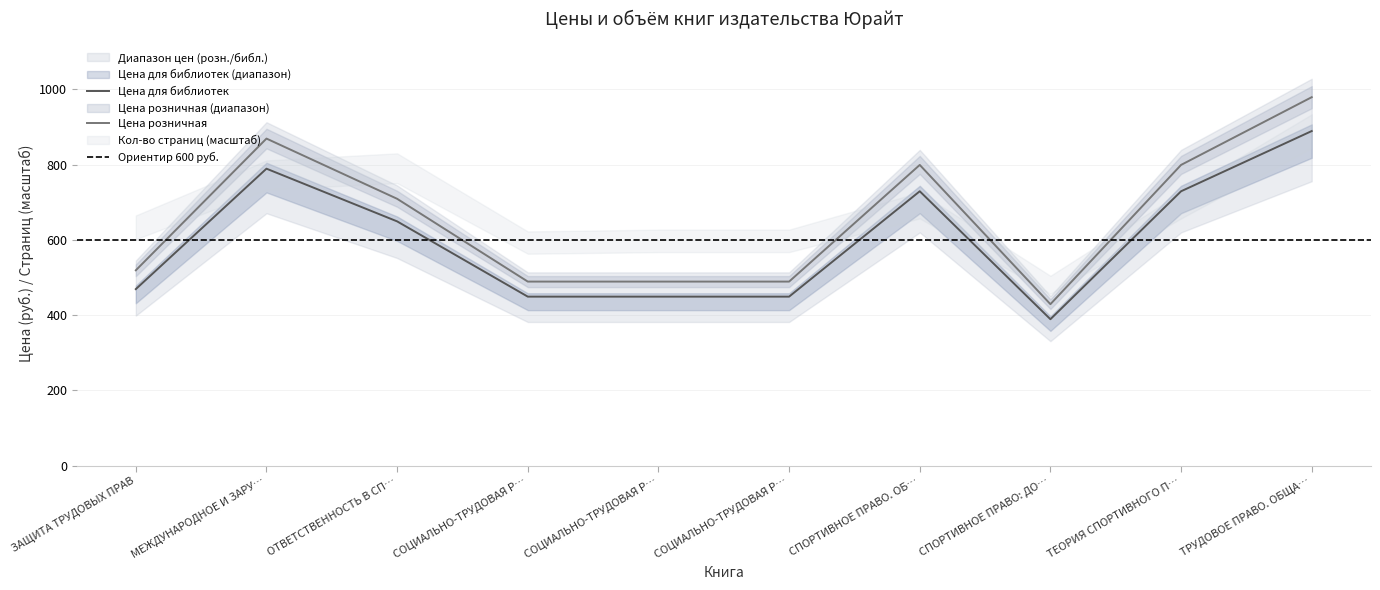

Reading left to right, list all the values displayed in this chart.

Цена для библиотек: 469	789	649	449	449	449	729	389	729	889
Цена розничная: 519	869	709	489	489	489	799	429	799	979